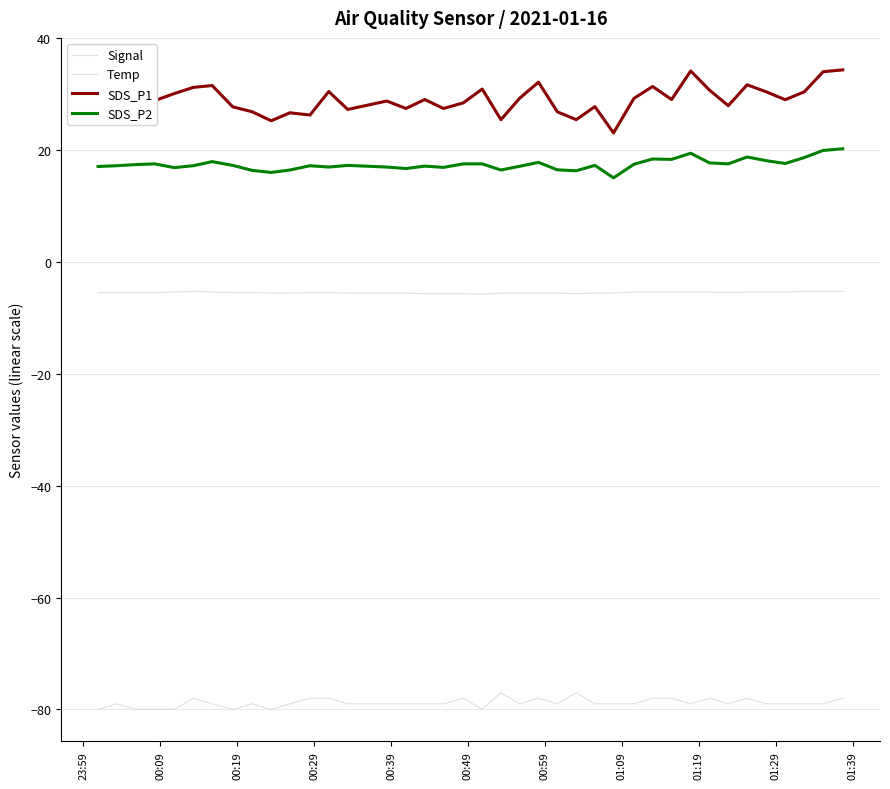

What is the difference between the maximum and minimum values in the Signal series?

3.0